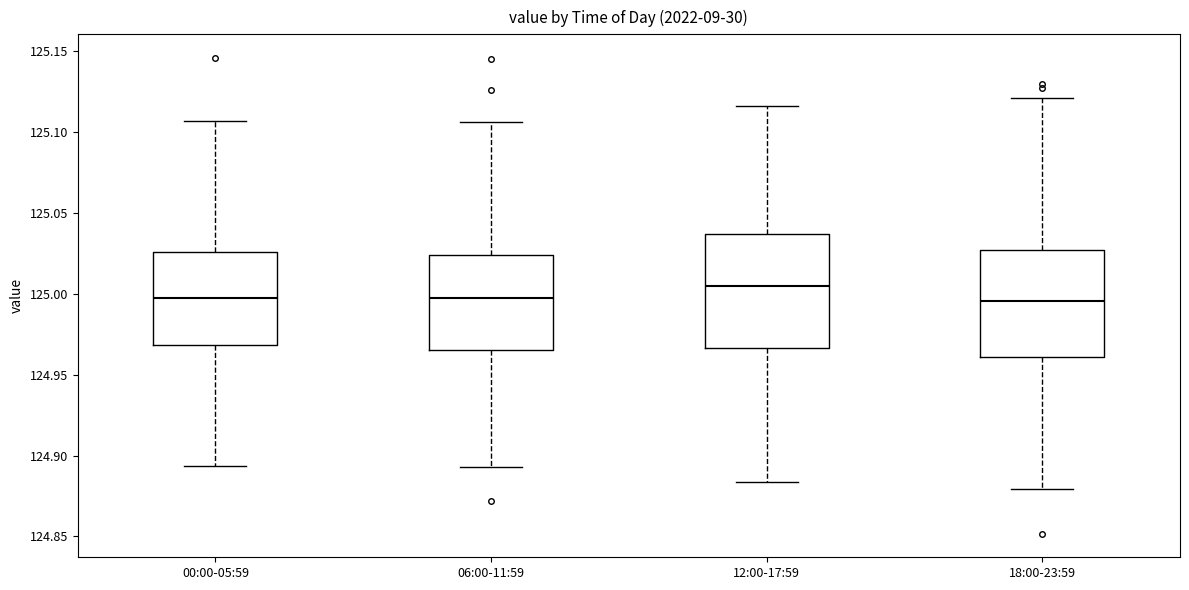

Reading left to right, read every box against the y-axis: the position of its median line, the range the box covers, and the ends of its whiskers. The values are not printed on the chart, so give them approximately, as read against the axis.

00:00-05:59: median 124.995, box 124.970 to 125.025, whiskers 124.895 to 125.105
06:00-11:59: median 125.000, box 124.965 to 125.025, whiskers 124.895 to 125.105
12:00-17:59: median 125.005, box 124.965 to 125.035, whiskers 124.885 to 125.115
18:00-23:59: median 124.995, box 124.960 to 125.025, whiskers 124.880 to 125.120